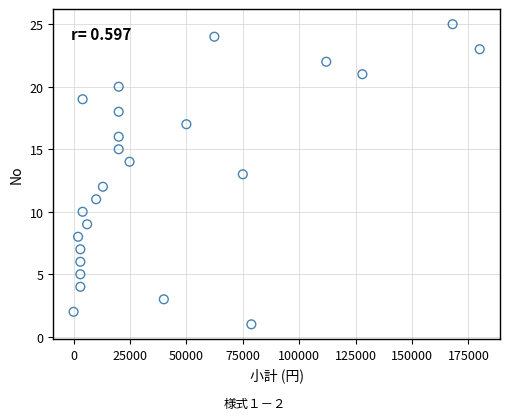

What is the range of Y values (max minus min)?

24